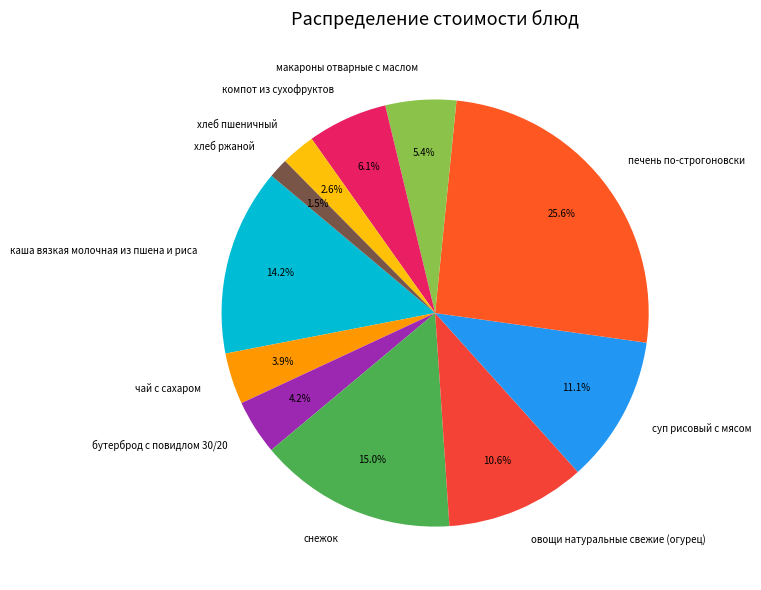

What portion of the pie excludes бутерброд с повидлом 30/20?

95.8%